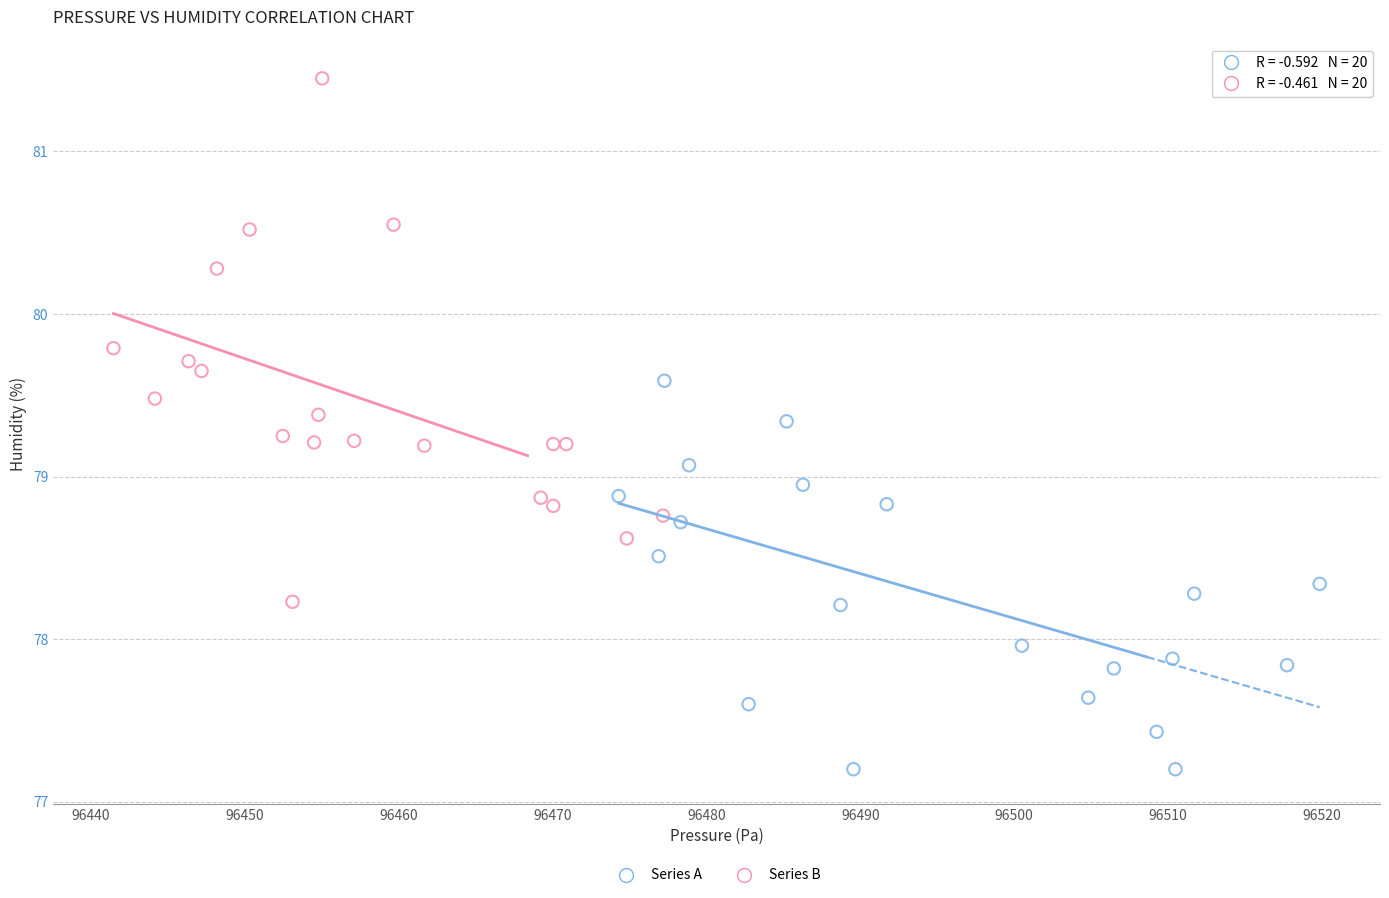

Which series reaches the minimum Y coordinate?

Series A